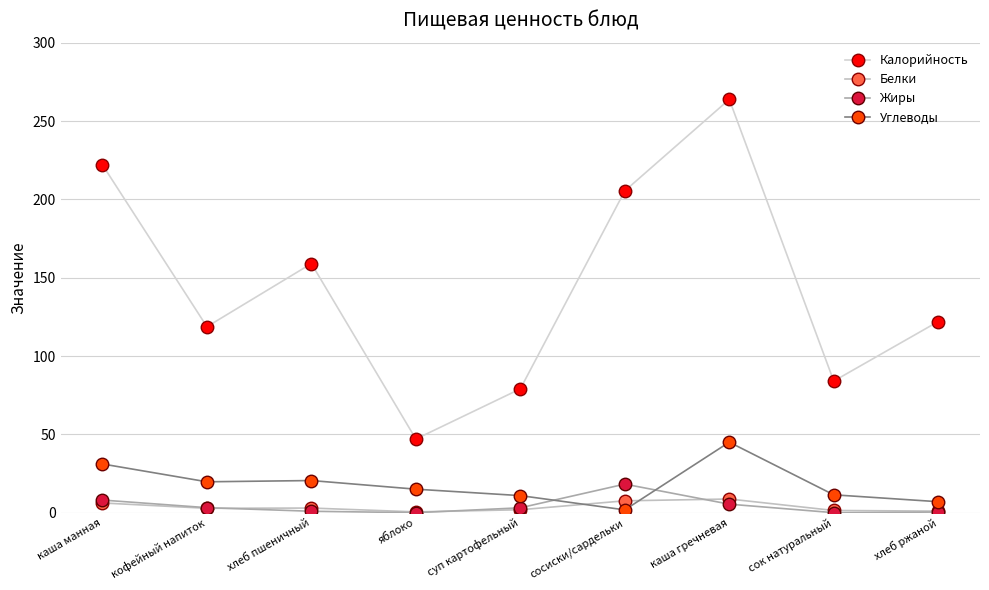

What is the sum of all Калорийность values?

1300.9